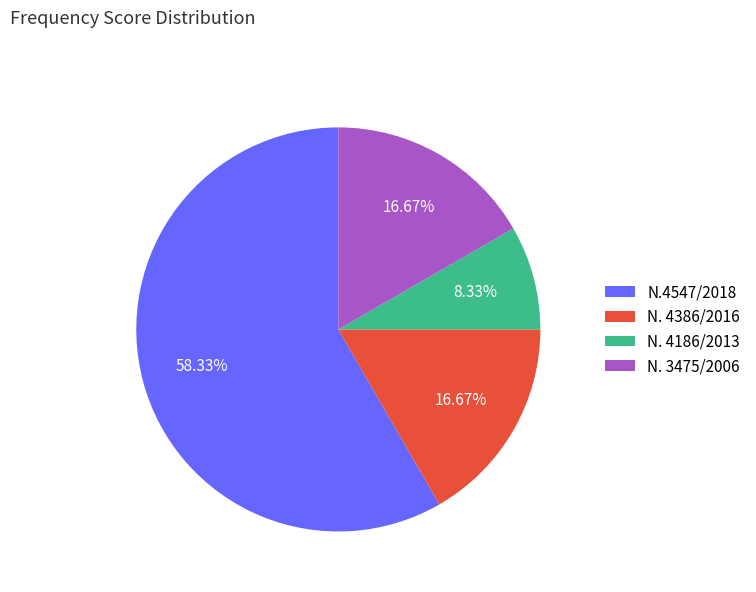

Which slice is the largest?

Ν.4547/2018